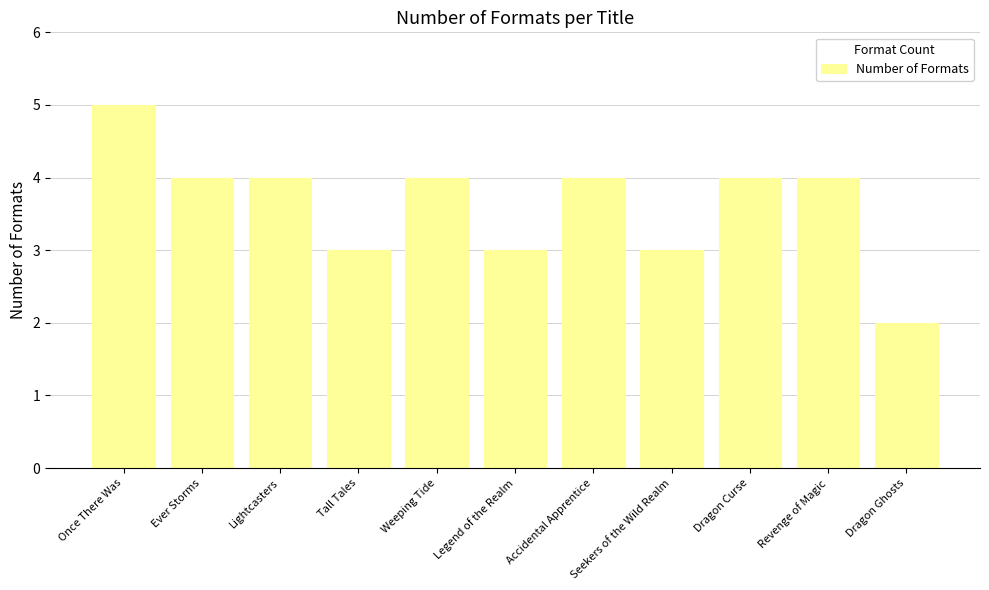

Where does the data first go above 4?

Once There Was